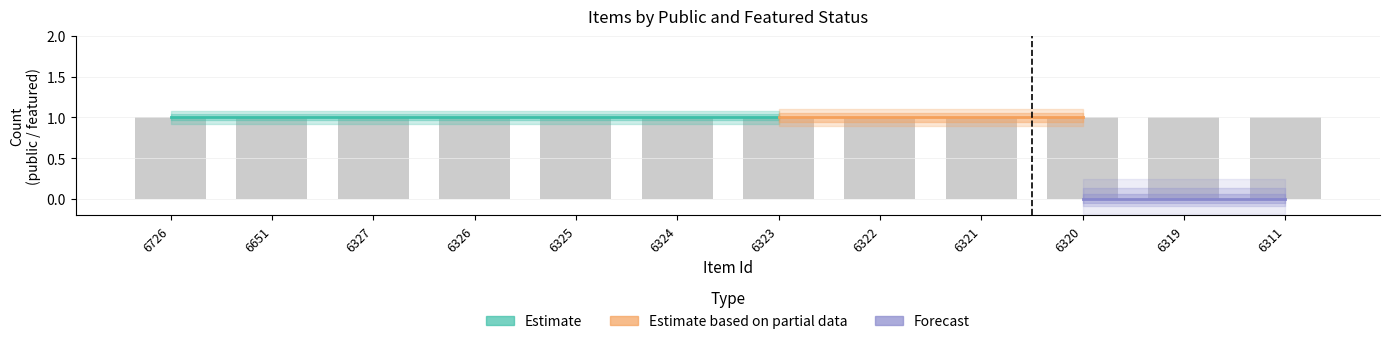

Are the bars horizontal?

No